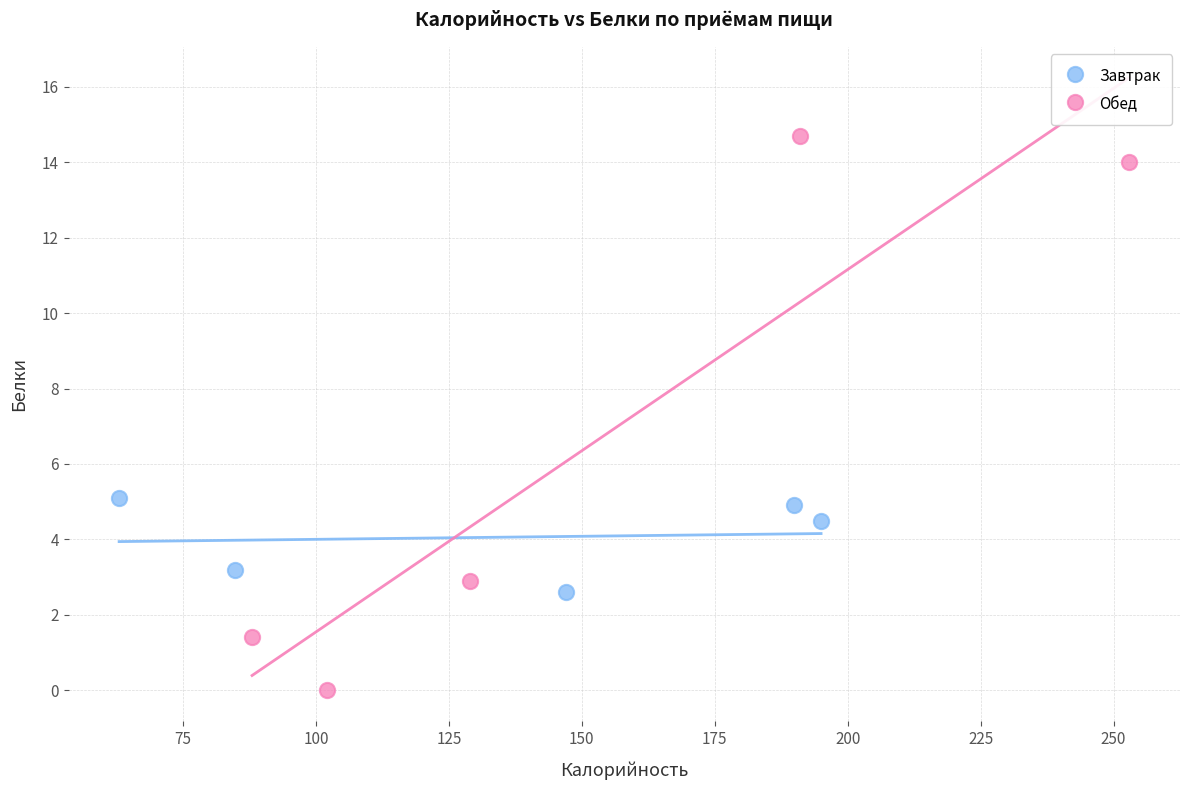

Which series contains the highest Y value?

Обед